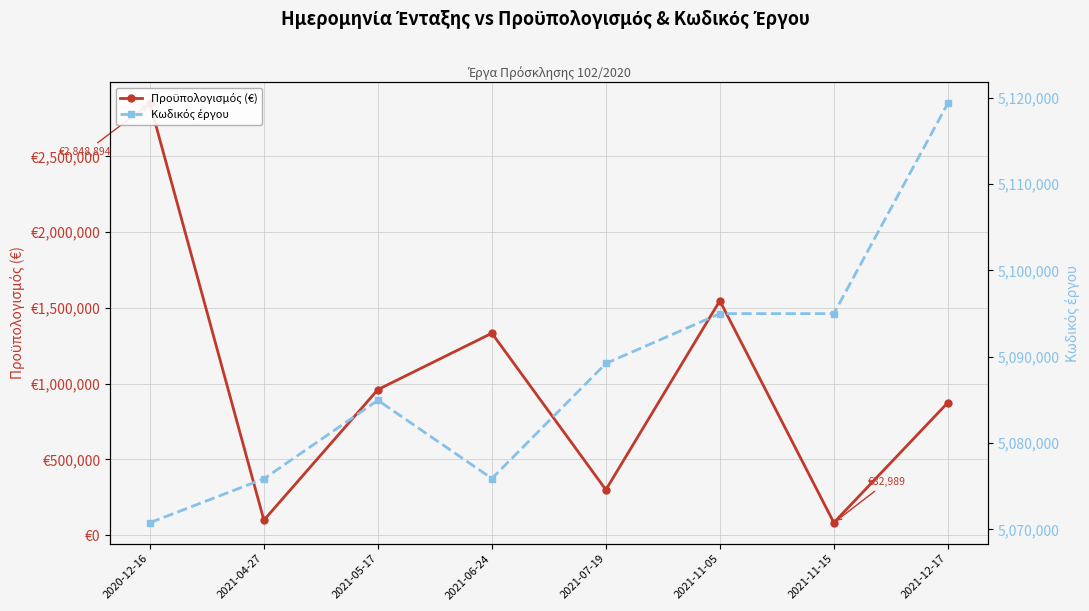

What position from the right is 2021-05-17?

6